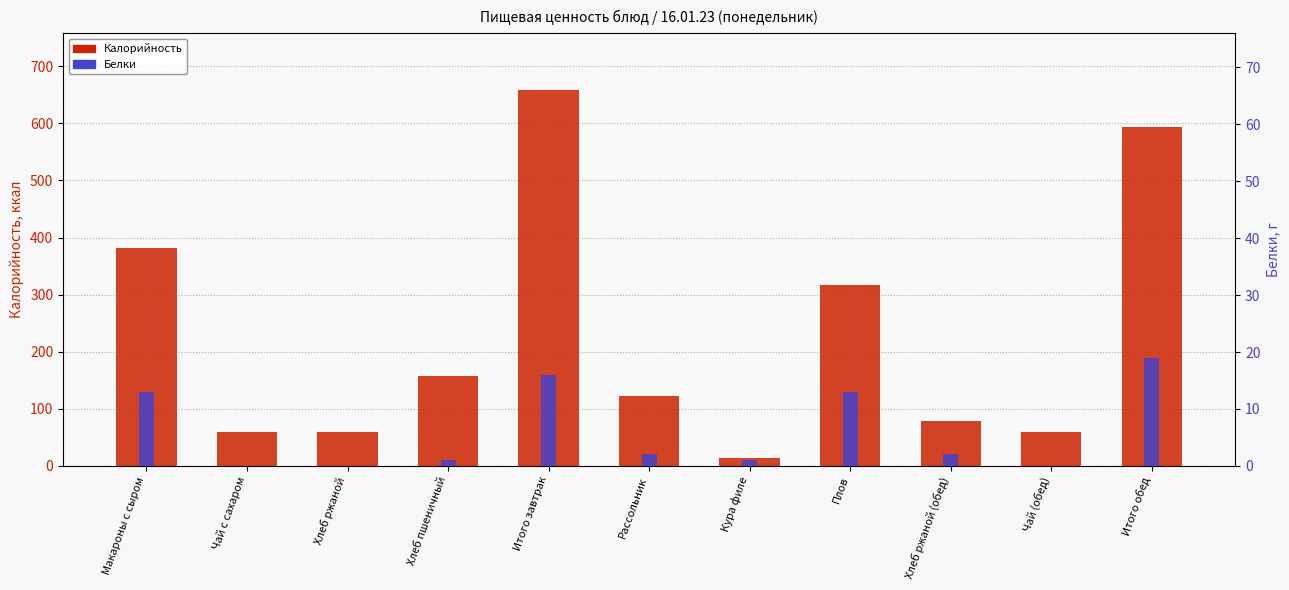

What are all the series names shown in the legend?

Калорийность, Белки